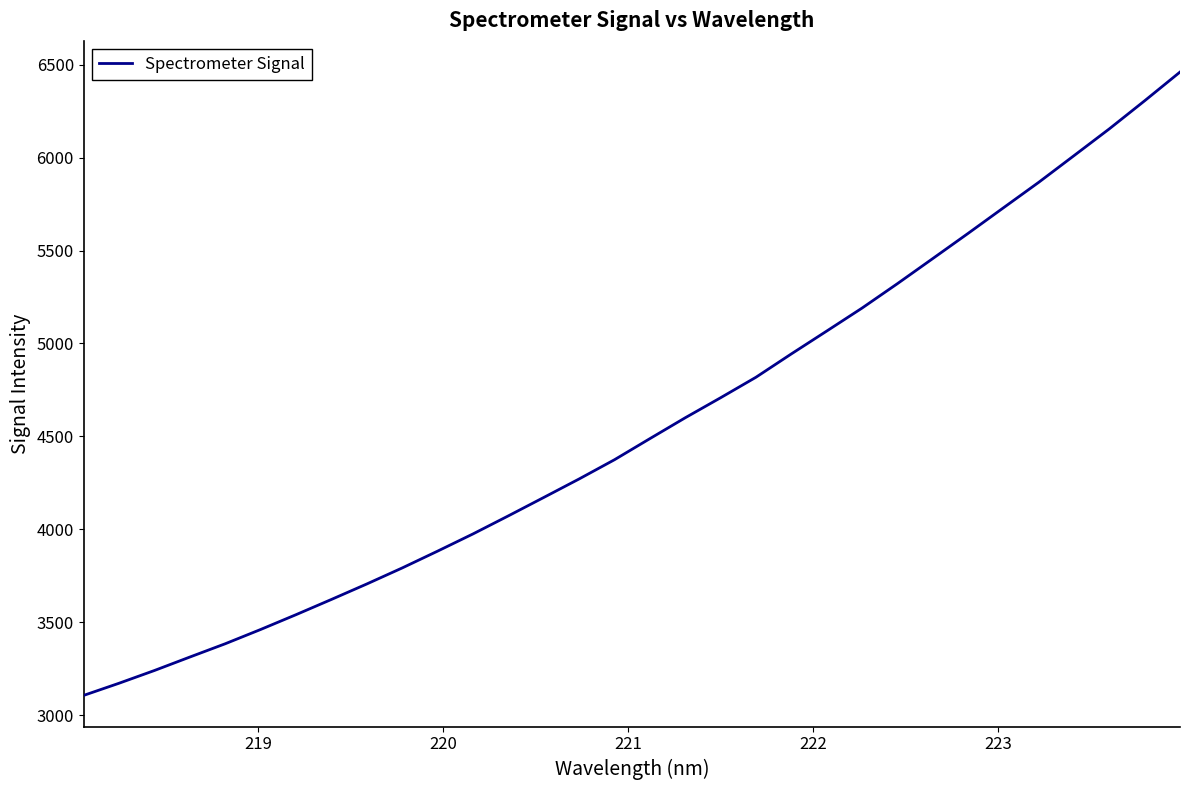

What is the greatest value displayed?

6460.4